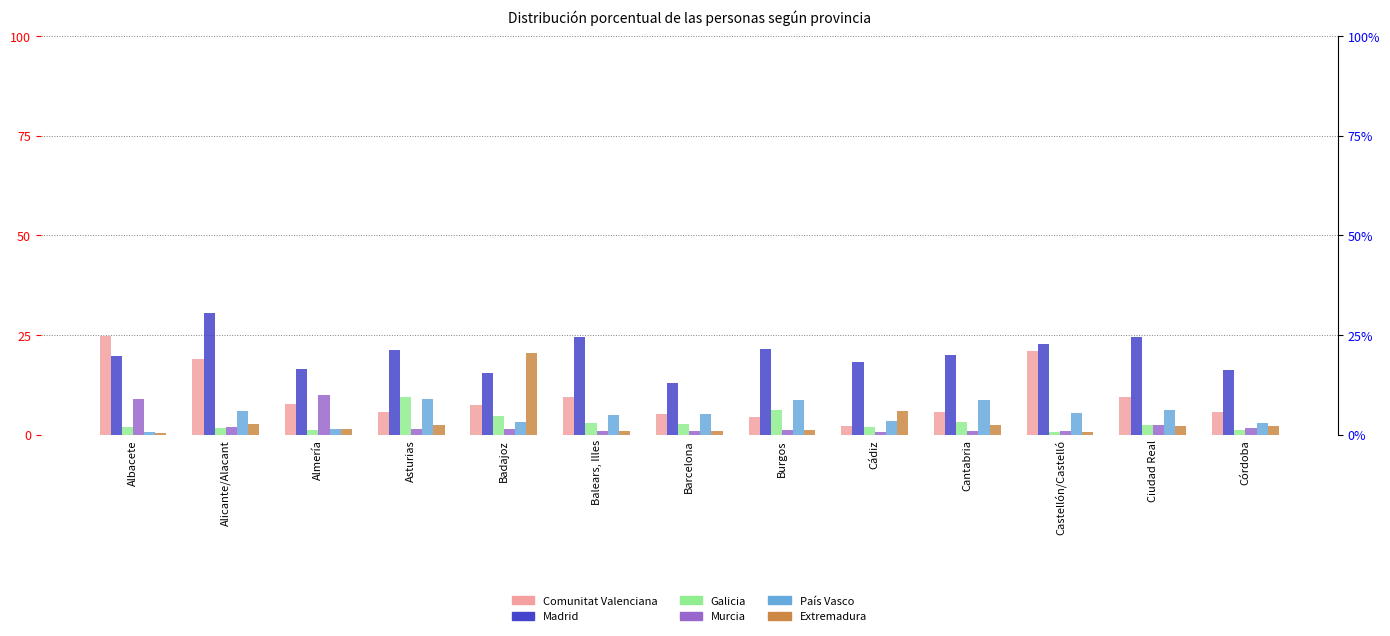

What is the spread (max minus min) of values at Badajoz?

19.1